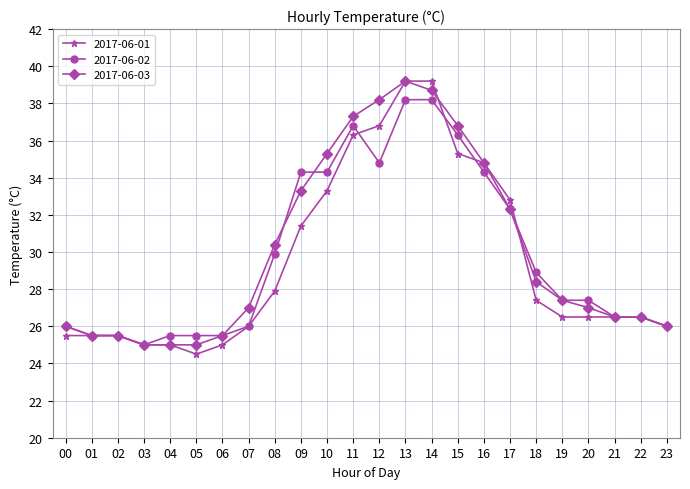

What is the minimum value for 2017-06-03?

25.0